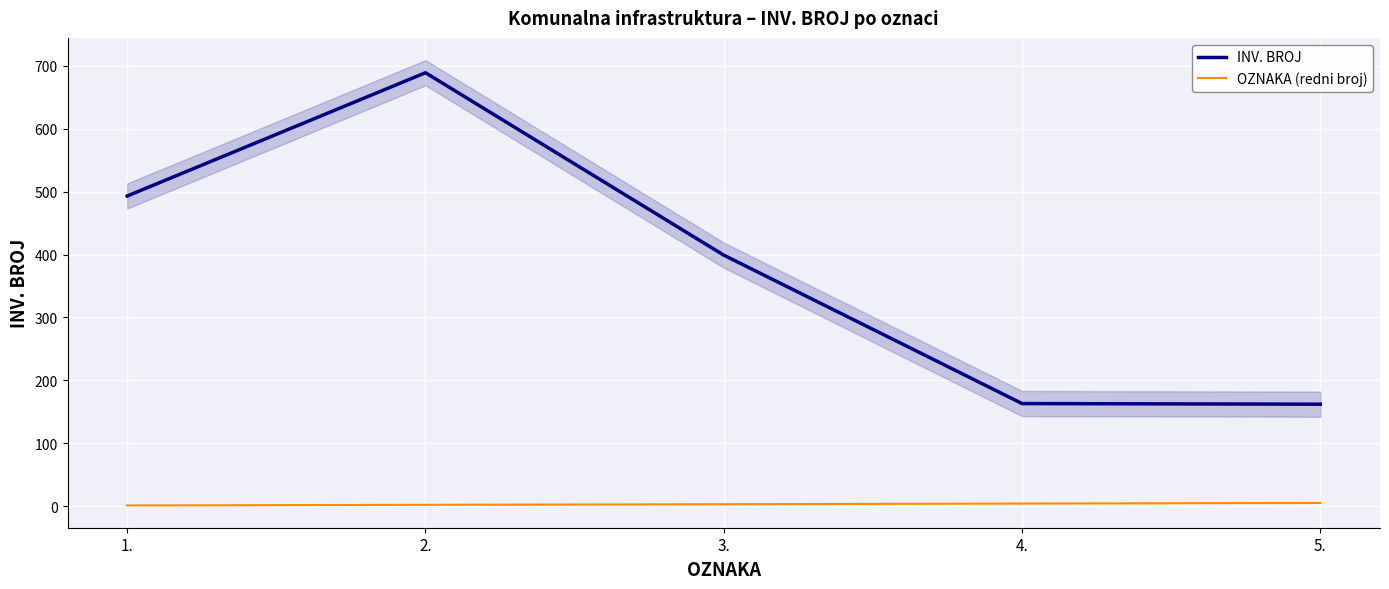

Reading right to left, list all the values displayed in this chart.

INV. BROJ: 162	163	399	689	493
OZNAKA (redni broj): 5	4	3	2	1